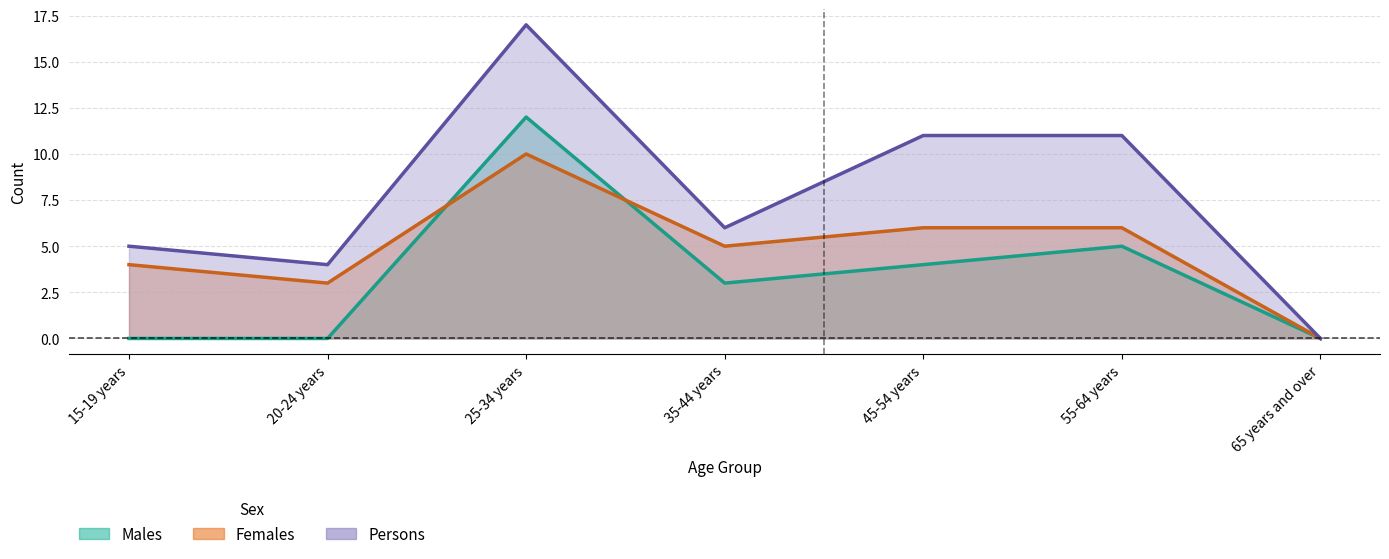

Where does the Males series first go above 3?

25-34 years